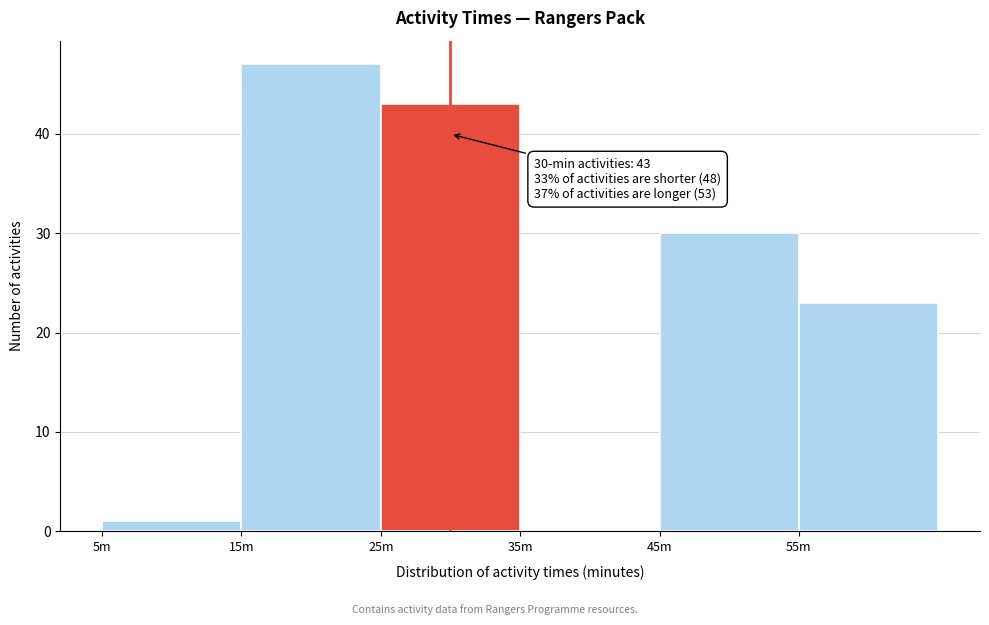

Reading left to right, extract all data points from this chart.

5m=1	15m=47	25m=43	35m=0	45m=30	55m=23